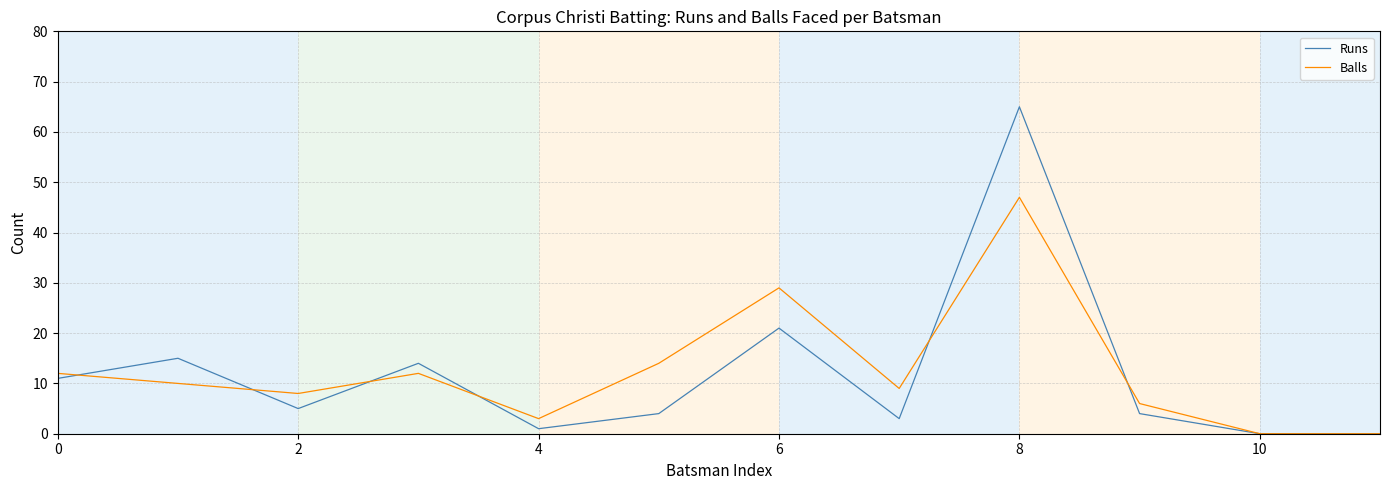

What is the maximum value shown in the chart?

65